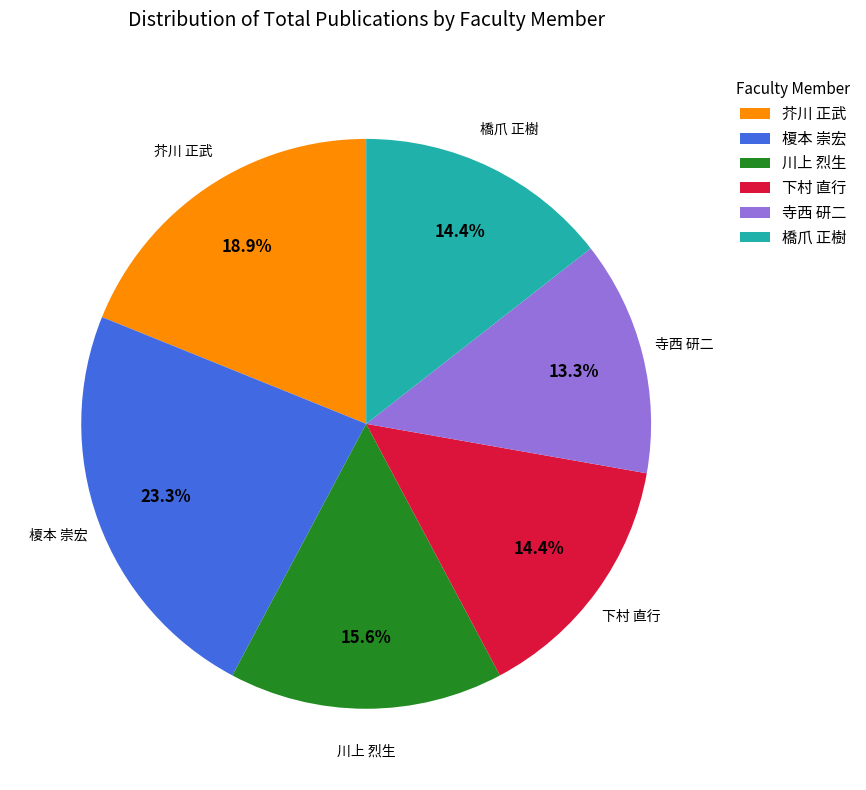

Is there any slice that represents more than half of the pie?

No